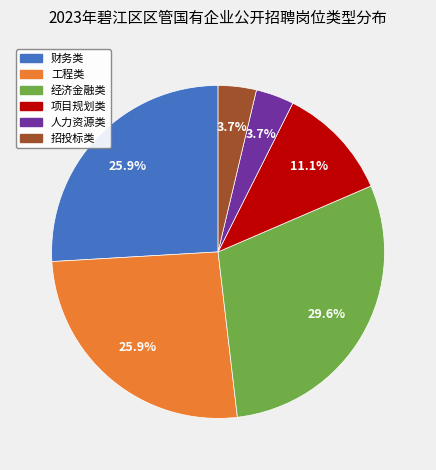

Combined, what portion of the pie is 工程类 and 项目规划类?

37.0%